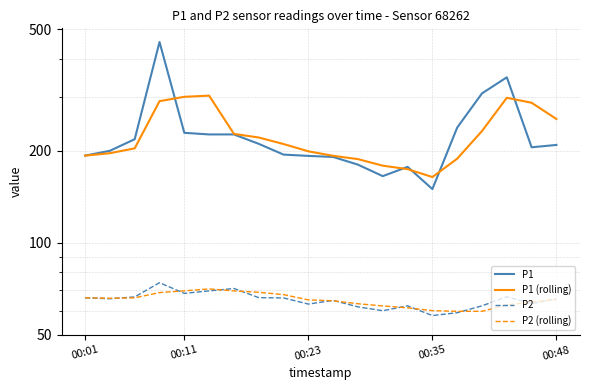

True or false: P1 has a value of 209.0 at 00:48.

True